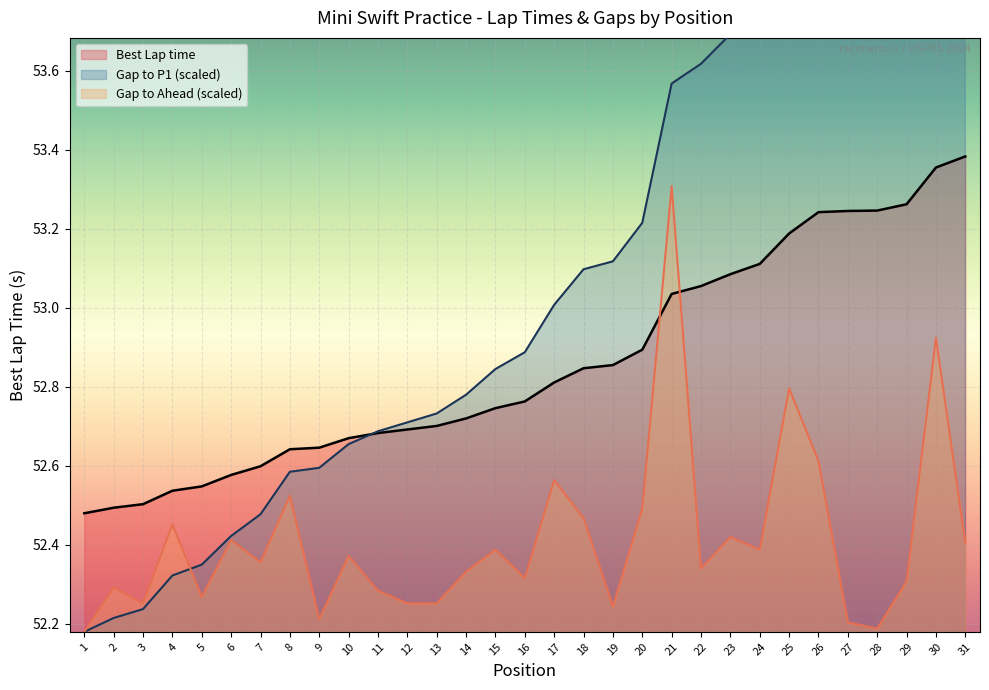

What is the total value across all series at 17?

158.4